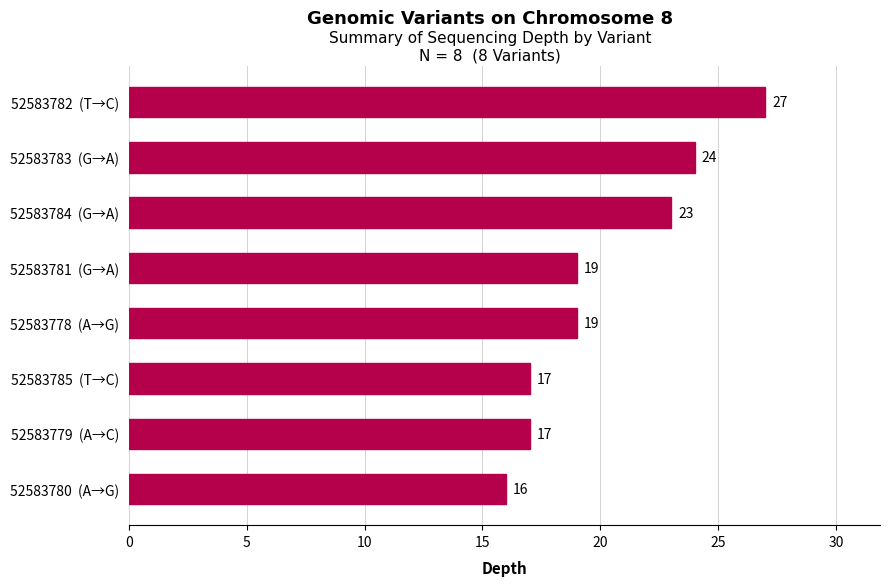

The chart shows a value of 9 at 52583778  (A→G). True or false?

False